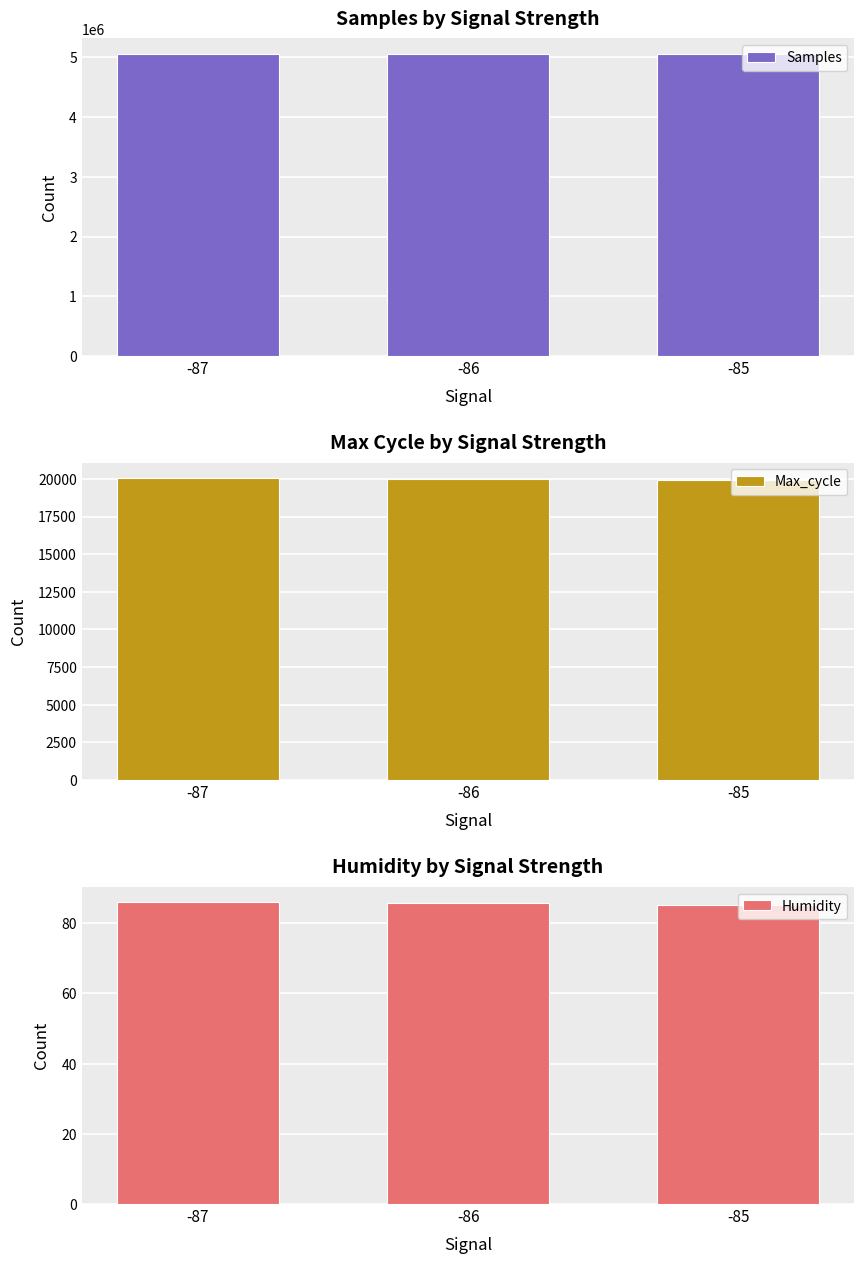

Is the value of Max_cycle at -86 greater than the value of Samples at -85?

No